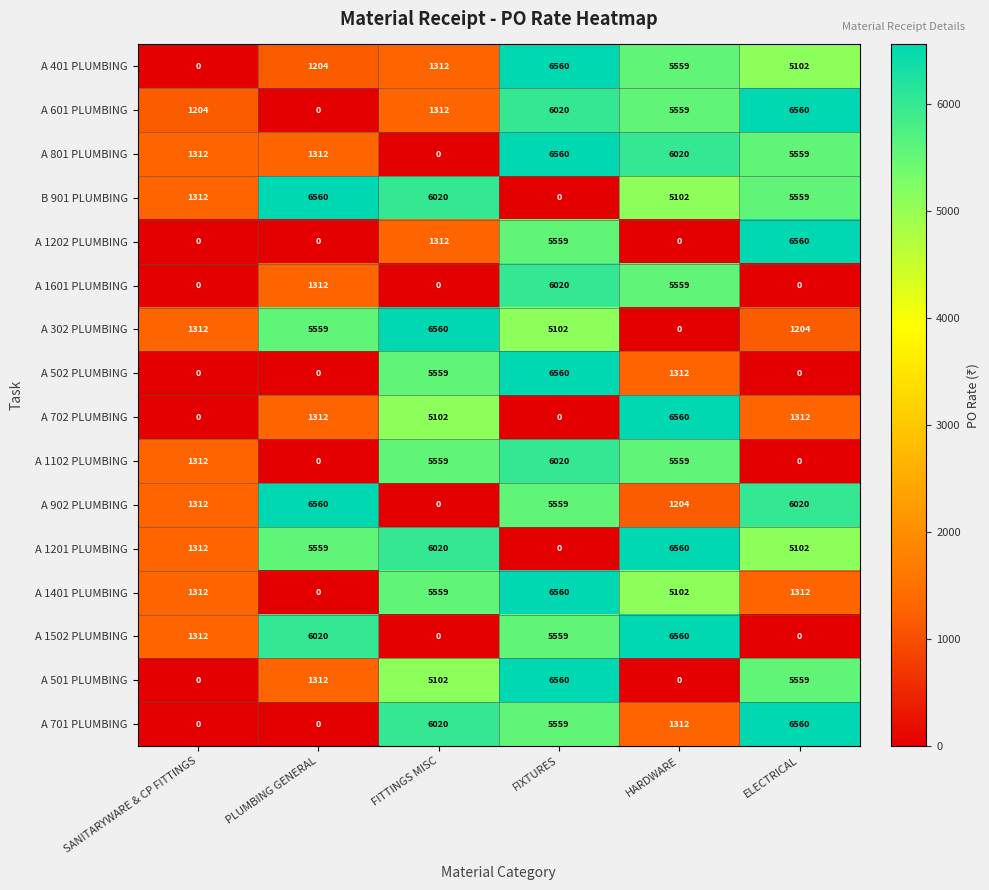

What value does the A 1102 PLUMBING series have at SANITARYWARE & CP FITTINGS?

1312